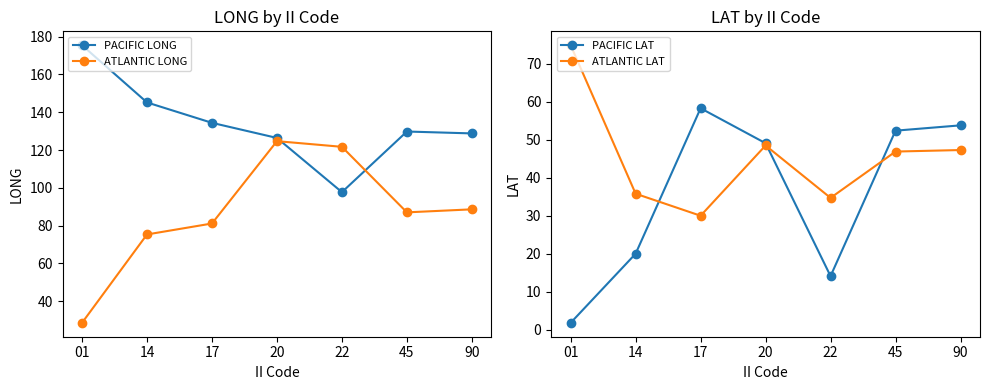

Which series changed the most between 17 and 45?

ATLANTIC LAT